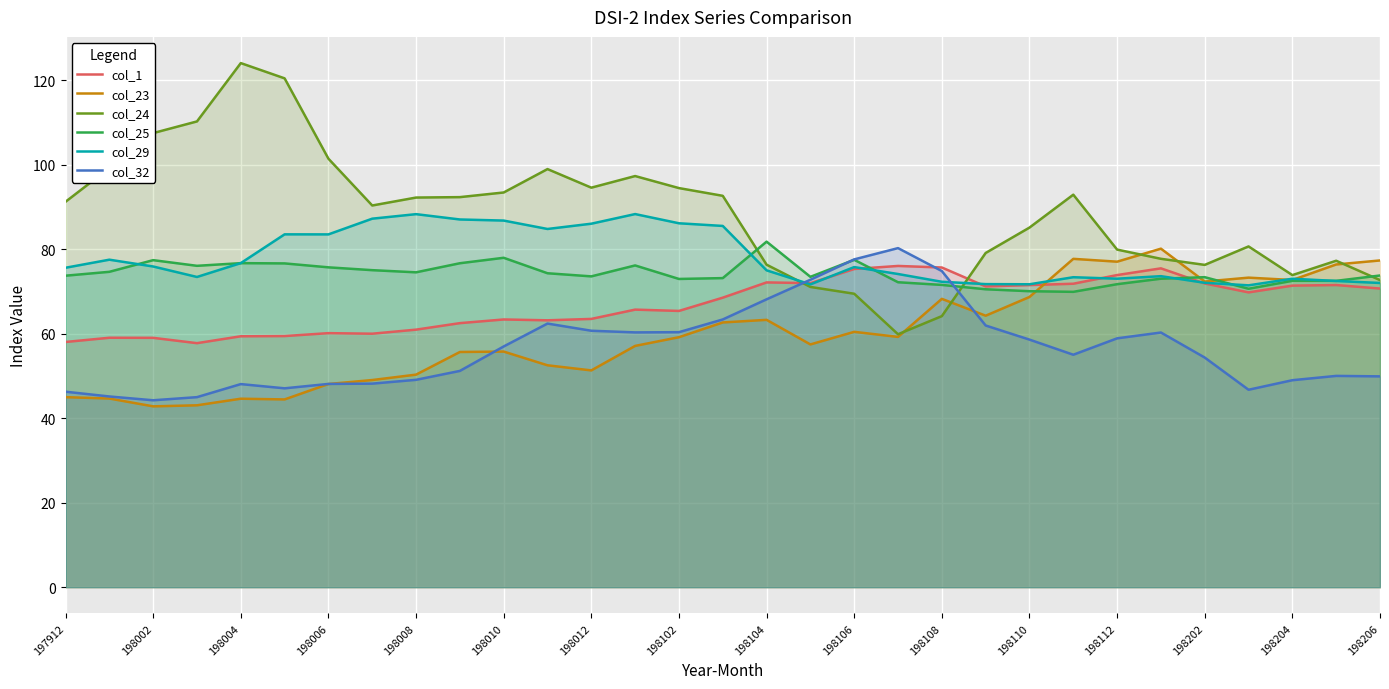

What is the total value across all series at 198006?

417.0